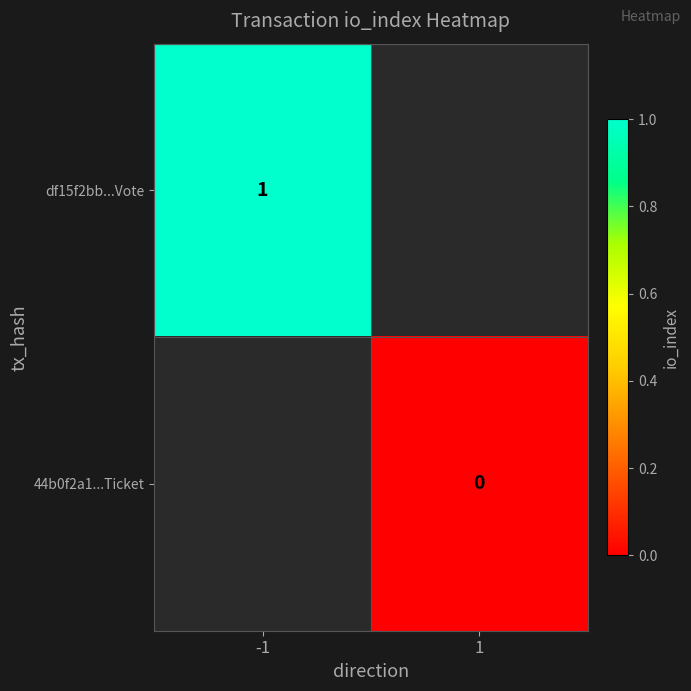

The value of df15f2bb...Vote at -1 is 0. True or false?

False